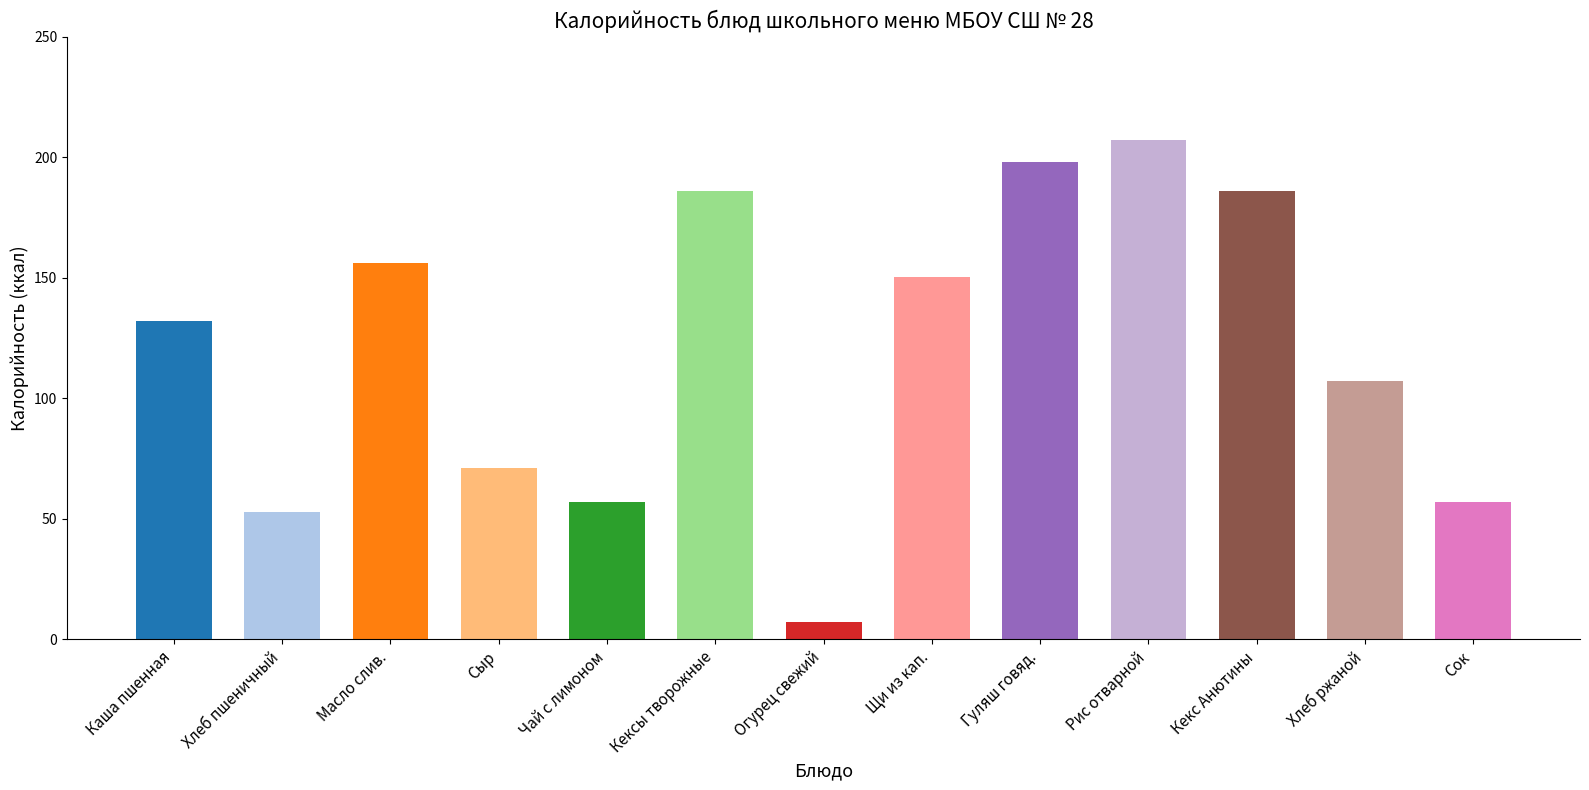

What is the approximate value at Гуляш говяд.?

198.0